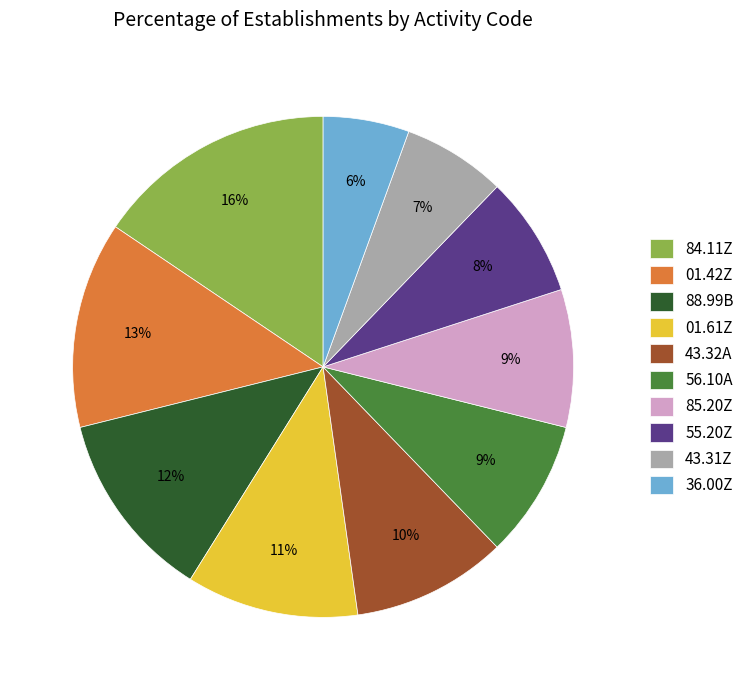

Count the number of slices in the pie.

10